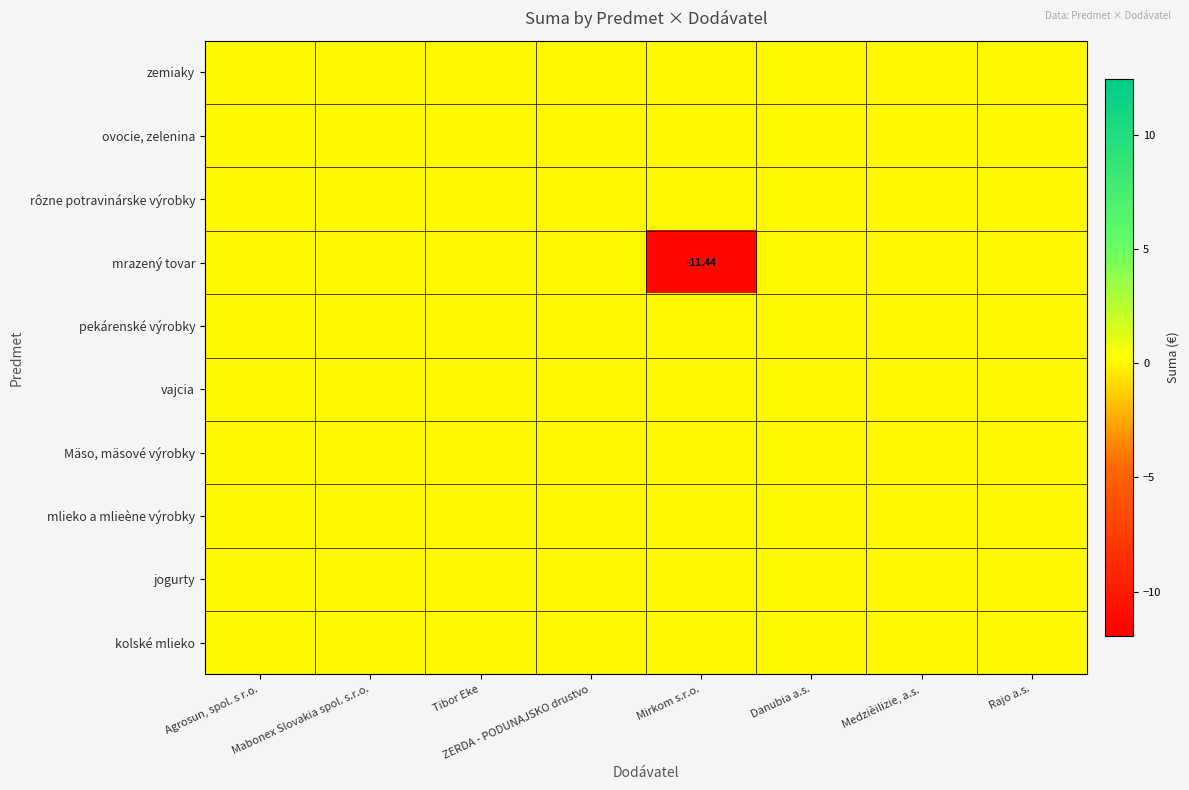

Where is rôzne potravinárske výrobky nearest to the value 0?

Agrosun, spol. s r.o.